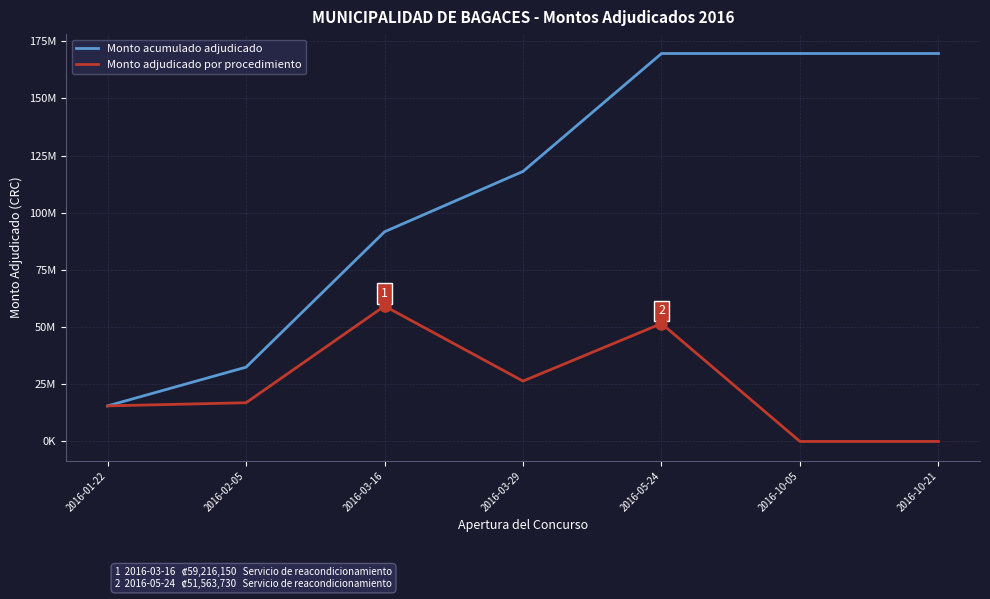

What is the value of the Monto adjudicado por procedimiento point at the 5th from the left?

51563730